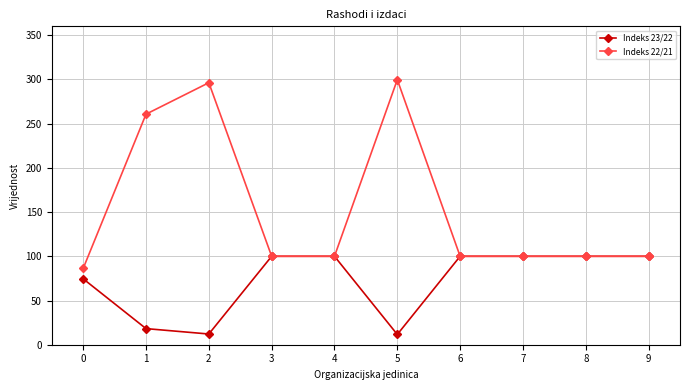

What is the value of the Indeks 23/22 point at the 8th from the left?

100.0